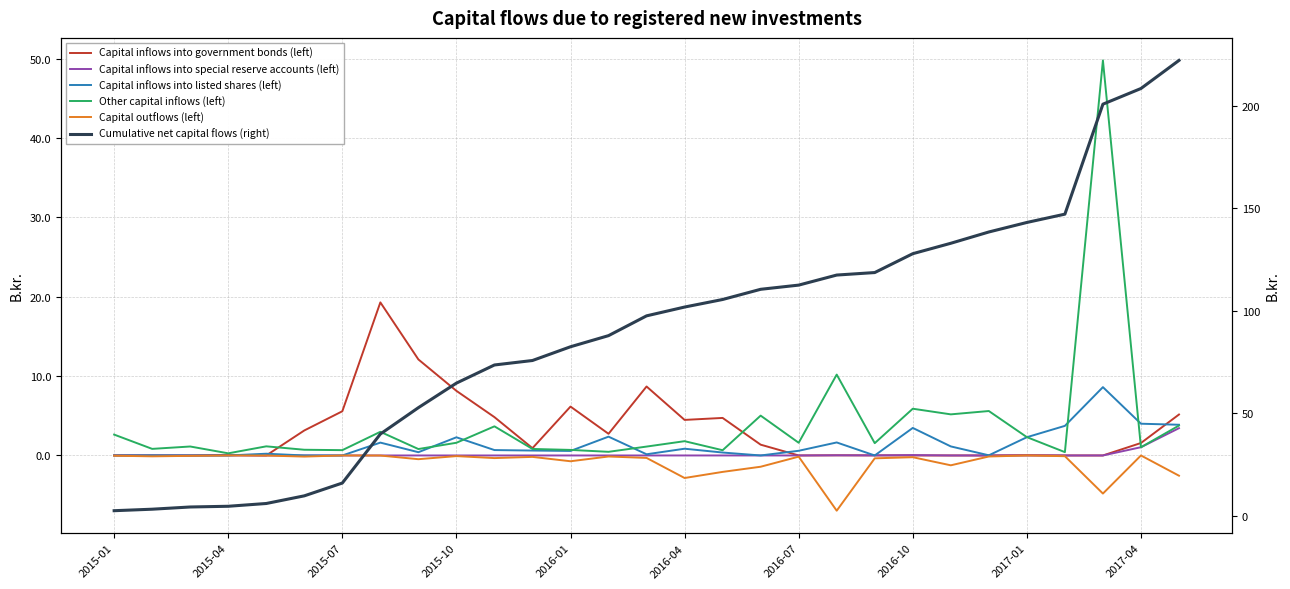

Reading left to right, extract all data points from this chart.

Capital inflows into government bonds (left): 0.0	0.0	0.0	0.1	0.0	3.1	5.6	19.3	12.1	8.1	4.8	0.9	6.2	2.7	8.7	4.5	4.7	1.4	0.0	0.0	0.0	0.0	0.0	0.0	0.0	0.0	0.0	1.6	5.2
Capital inflows into special reserve accounts (left): 0.0	0.0	0.0	0.0	0.0	0.0	0.0	0.0	0.0	0.0	0.0	0.0	0.0	0.0	0.0	0.0	0.0	0.0	0.0	0.0	0.0	0.1	0.0	0.0	0.0	0.0	0.0	1.0	3.4
Capital inflows into listed shares (left): 0.0	0.0	0.0	0.0	0.2	0.0	0.0	1.6	0.4	2.3	0.7	0.6	0.6	2.4	0.1	0.8	0.4	0.0	0.6	1.6	0.0	3.5	1.1	0.0	2.3	3.7	8.6	4.0	3.9
Other capital inflows (left): 2.6	0.8	1.1	0.3	1.1	0.7	0.7	3.0	0.8	1.6	3.7	0.8	0.7	0.5	1.1	1.8	0.7	5.0	1.6	10.2	1.6	5.9	5.2	5.6	2.3	0.4	49.8	1.0	3.8
Capital outflows (left): -0.0	-0.1	-0.1	0.0	-0.0	-0.1	0.0	-0.0	-0.5	-0.1	-0.3	-0.2	-0.7	-0.1	-0.3	-2.8	-2.1	-1.4	-0.1	-7.0	-0.4	-0.2	-1.2	-0.1	0.0	-0.1	-4.8	0.0	-2.5
Cumulative net capital flows (right): 2.6	3.3	4.4	4.8	6.1	9.8	16.1	40.0	52.8	64.8	73.6	75.8	82.5	87.9	97.6	101.8	105.5	110.5	112.5	117.4	118.7	127.8	132.9	138.4	143.1	147.1	200.7	208.3	222.0